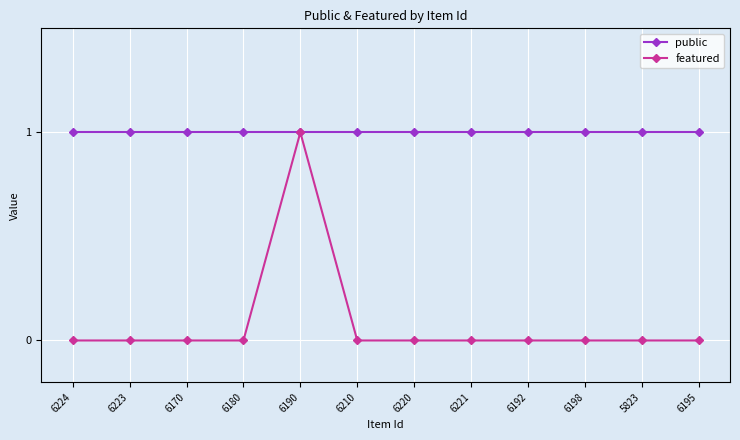

What is the sum of all public values?

12